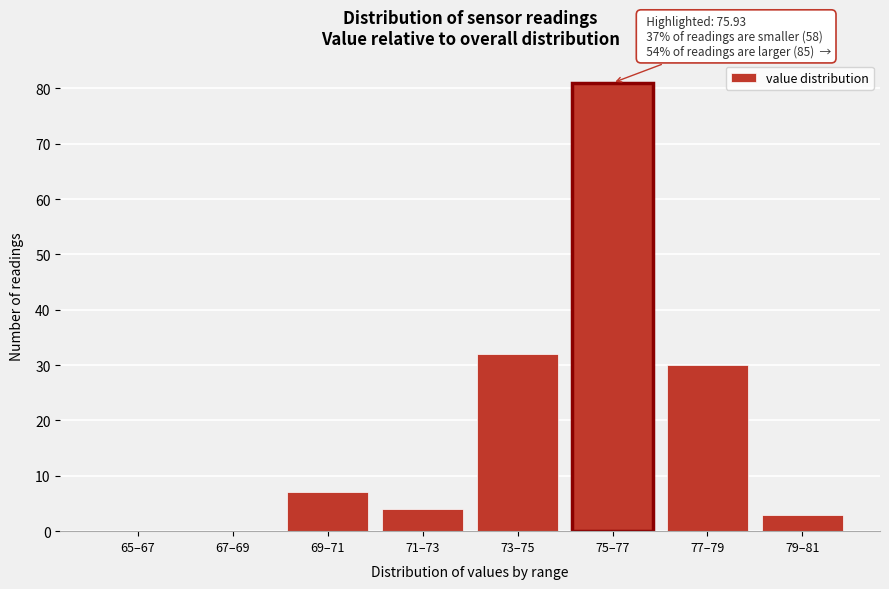

Reading right to left, what are all the values shown in this chart?

79–81=3	77–79=30	75–77=81	73–75=32	71–73=4	69–71=7	67–69=0	65–67=0